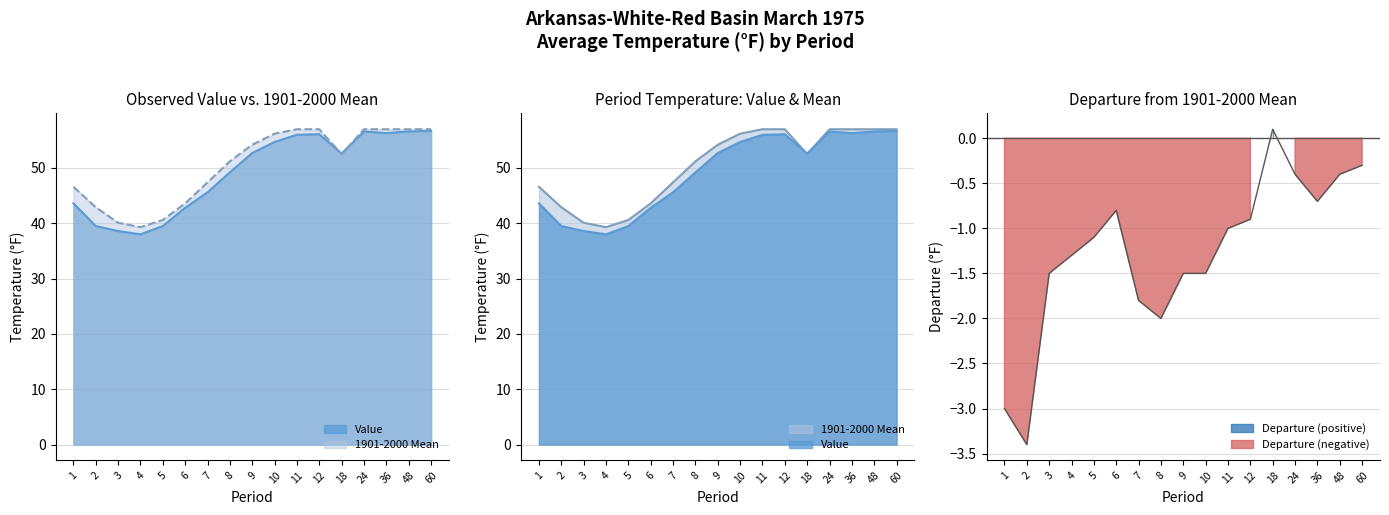

Reading right to left, what are all the values shown in this chart?

Value: 56.7	56.6	56.3	56.6	52.6	56.1	56.0	54.7	52.7	49.2	45.6	42.8	39.5	38.0	38.6	39.5	43.6
1901-2000 Mean: 57.0	57.0	57.0	57.0	52.5	57.0	57.0	56.2	54.2	51.2	47.4	43.6	40.6	39.3	40.1	42.9	46.6
Departure: -0.3	-0.4	-0.7	-0.4	0.1	-0.9	-1.0	-1.5	-1.5	-2.0	-1.8	-0.8	-1.1	-1.3	-1.5	-3.4	-3.0